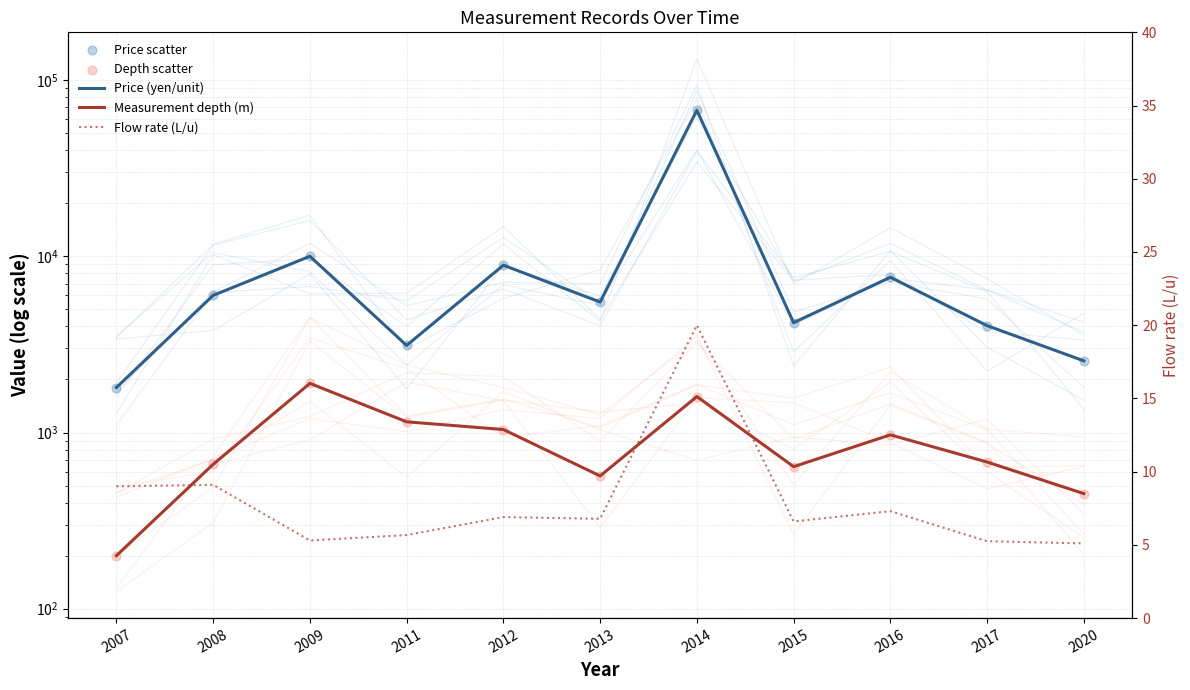

Which series has the largest total across all categories?

Price (yen/unit)